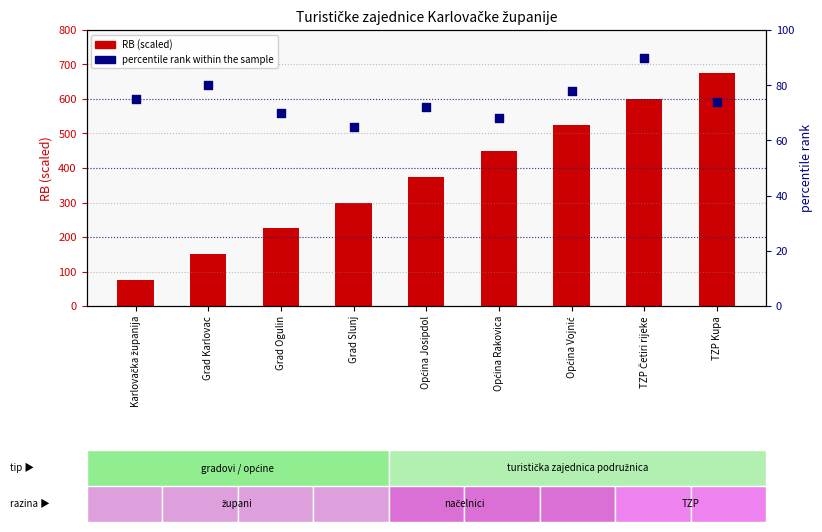

Is the value of RB (scaled) at Općina Vojnić greater than the value of percentile rank within the sample at Grad Slunj?

Yes